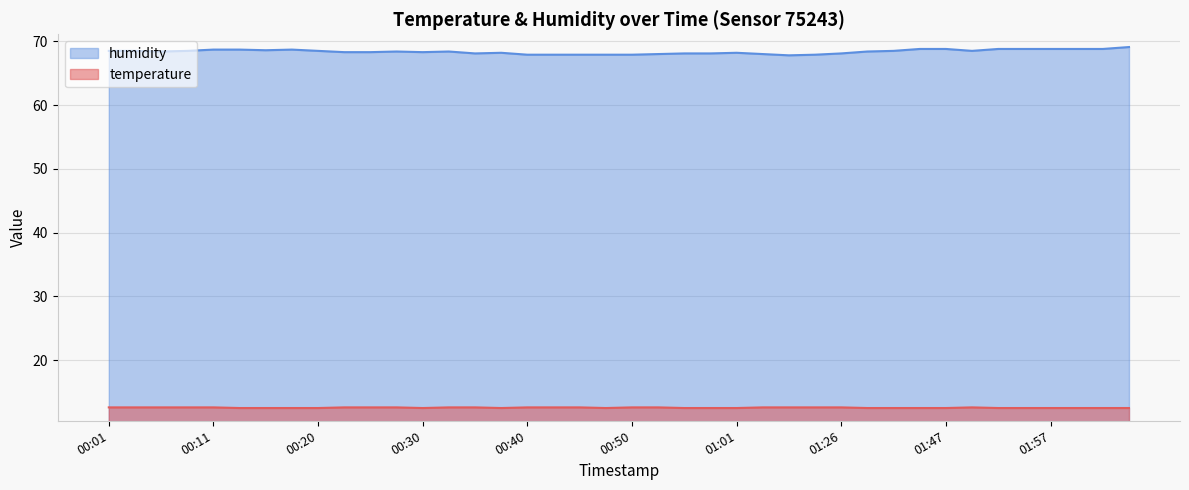

Which series has the largest range (max minus min)?

humidity